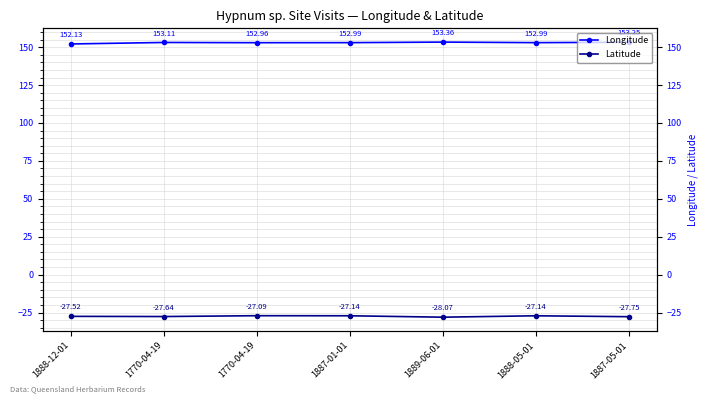

What is the average value of the Longitude series?

153.0